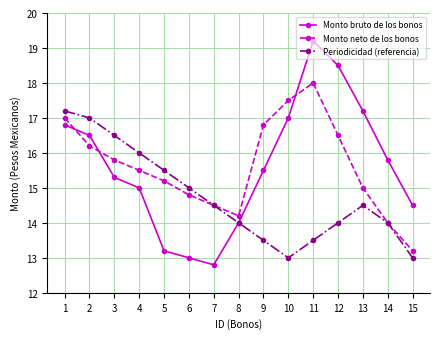

Where do Monto bruto de los bonos and Monto neto de los bonos first cross each other?

1 and 2